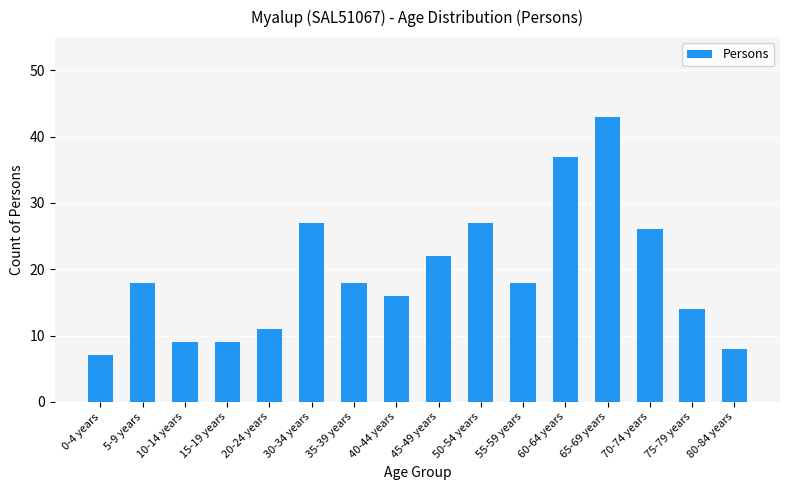

What is the value of the 12th bar from the left?

37